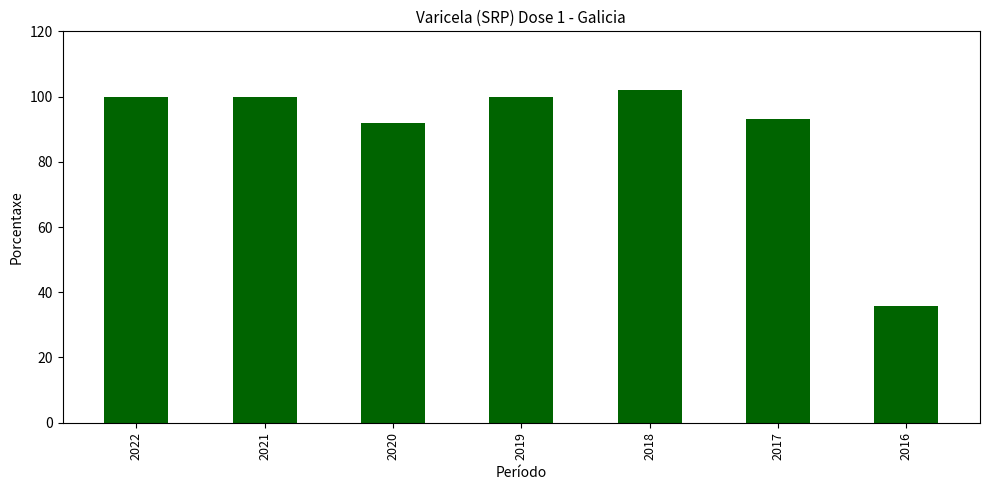

What is the change in value from 2021 to 2018?

+2.1